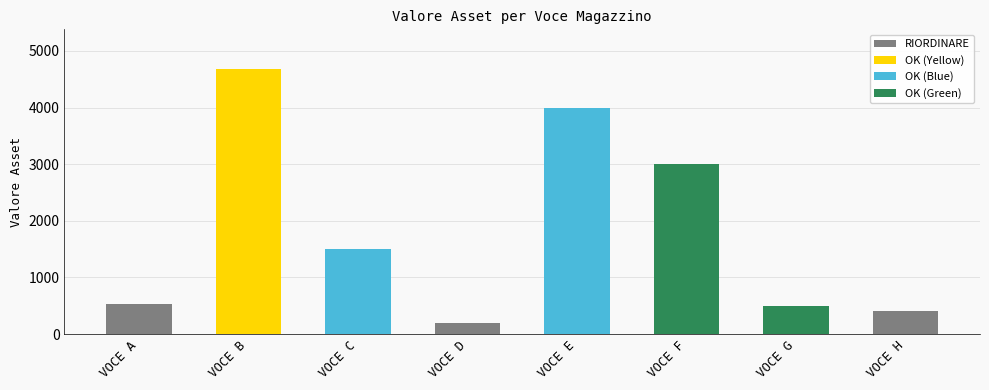

What is the difference between the values at VOCE F and VOCE B?

1680